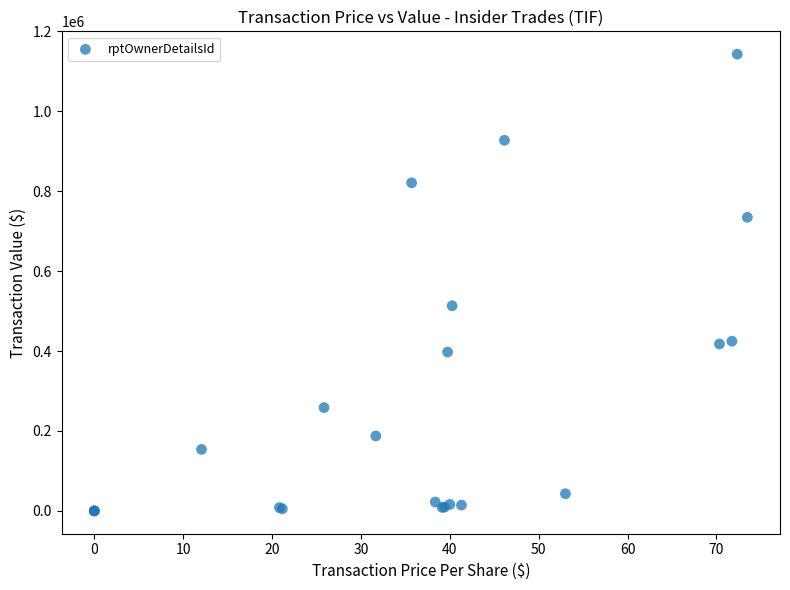

What Y value in the scatter plot is closest to 571543?

513321